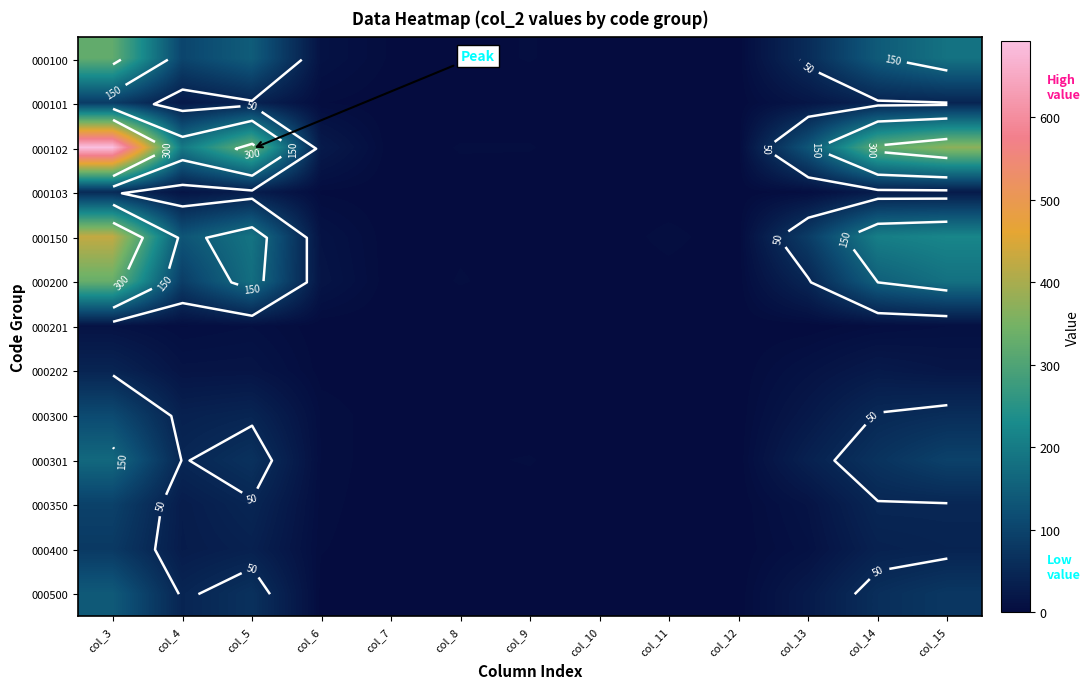

List the labels in order of 000301 value, smallest first.

col_7, col_10, col_12, col_8, col_11, col_9, col_6, col_13, col_4, col_5, col_14, col_15, col_3